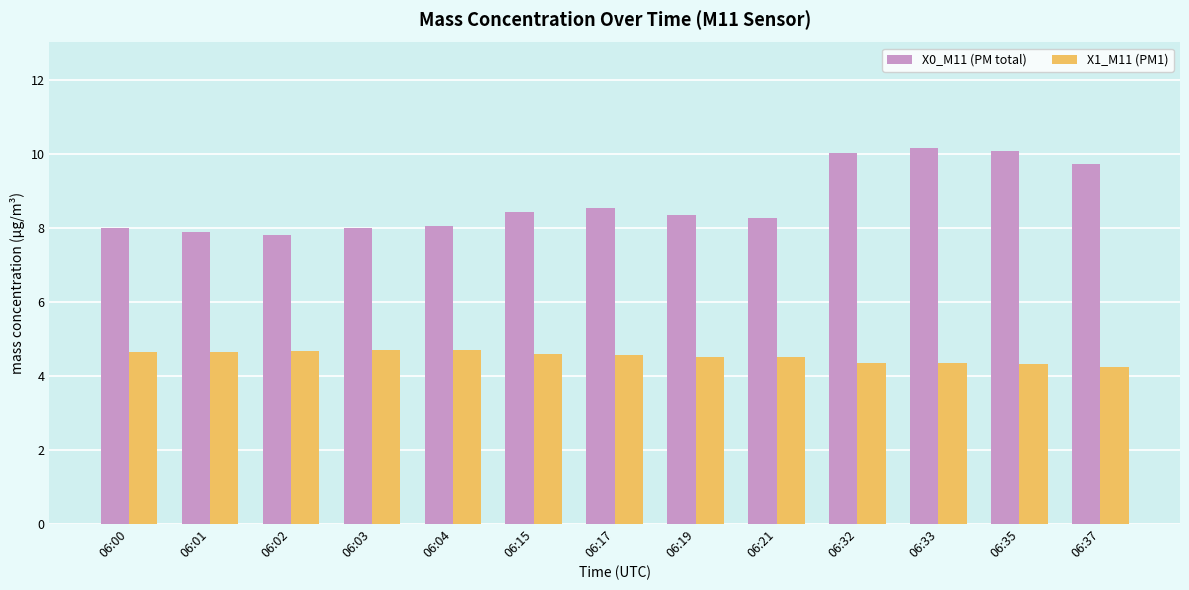

Is the value of X0_M11 (PM total) at 06:32 greater than the value of X1_M11 (PM1) at 06:02?

Yes